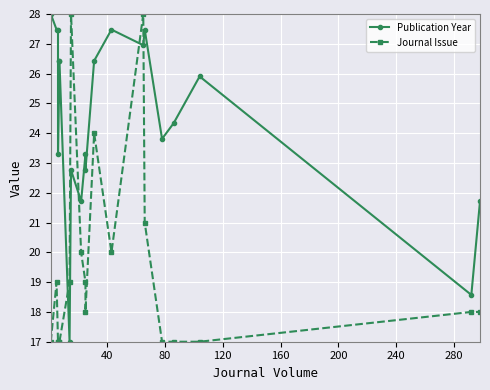

How many values in the Journal Issue series exceed 18?

9